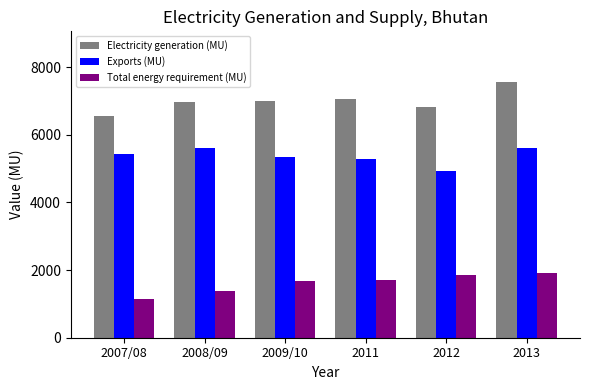

At which label does Total energy requirement (MU) first exceed 1713?

2011